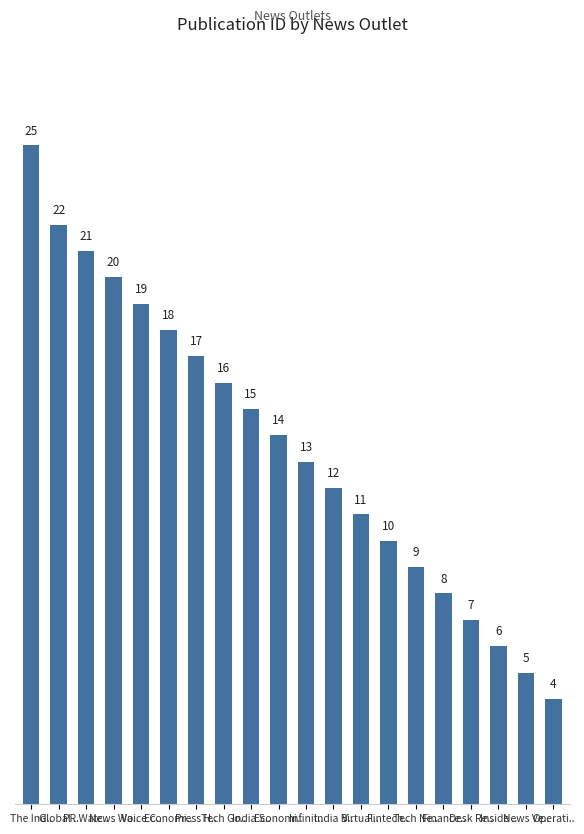

Reading left to right, extract all data points from this chart.

25	22	21	20	19	18	17	16	15	14	13	12	11	10	9	8	7	6	5	4